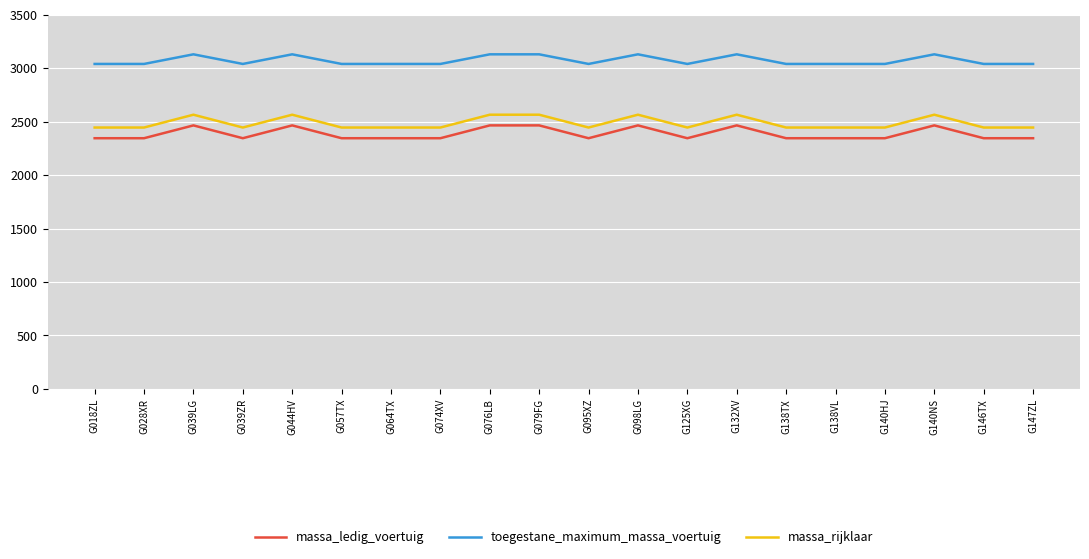

True or false: massa_ledig_voertuig and massa_rijklaar intersect in this chart.

False